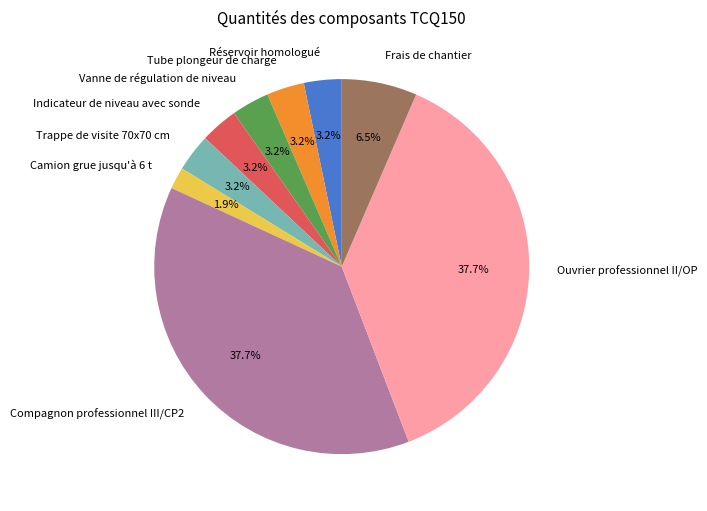

Which slice is the smallest?

Camion grue jusqu'à 6 t